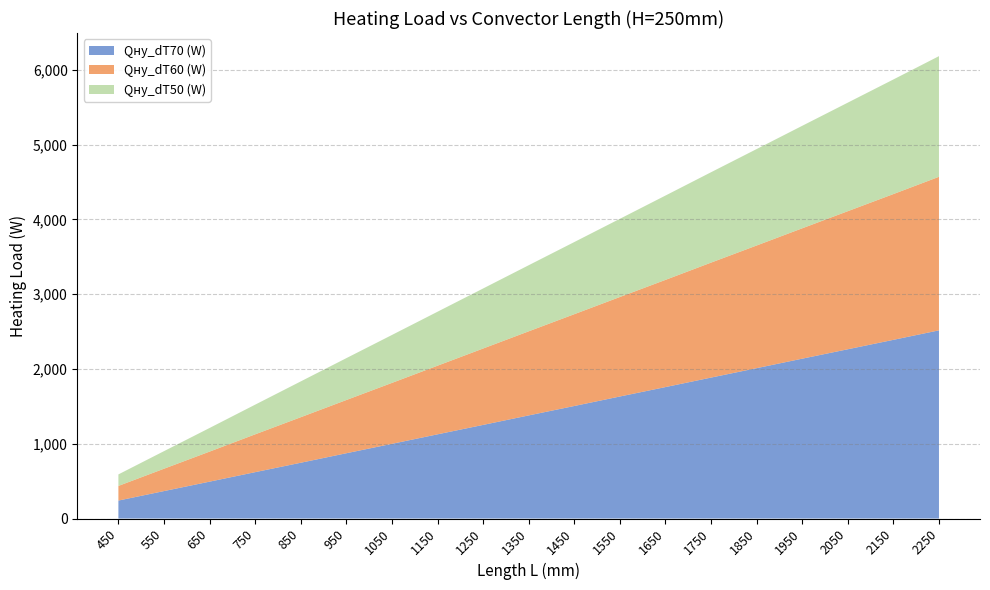

Reading left to right, extract all data points from this chart.

Qну_dT70 (W): 450=240	550=367	650=493	750=620	850=746	950=873	1050=999	1150=1126	1250=1252	1350=1379	1450=1505	1550=1632	1650=1758	1750=1885	1850=2011	1950=2138	2050=2264	2150=2390	2250=2517
Qну_dT60 (W): 450=196	550=299	650=402	750=506	850=609	950=712	1050=815	1150=918	1250=1022	1350=1125	1450=1228	1550=1331	1650=1434	1750=1538	1850=1641	1950=1744	2050=1847	2150=1950	2250=2054
Qну_dT50 (W): 450=154	550=235	650=316	750=397	850=479	950=560	1050=641	1150=722	1250=803	1350=884	1450=965	1550=1046	1650=1128	1750=1209	1850=1290	1950=1371	2050=1452	2150=1533	2250=1614